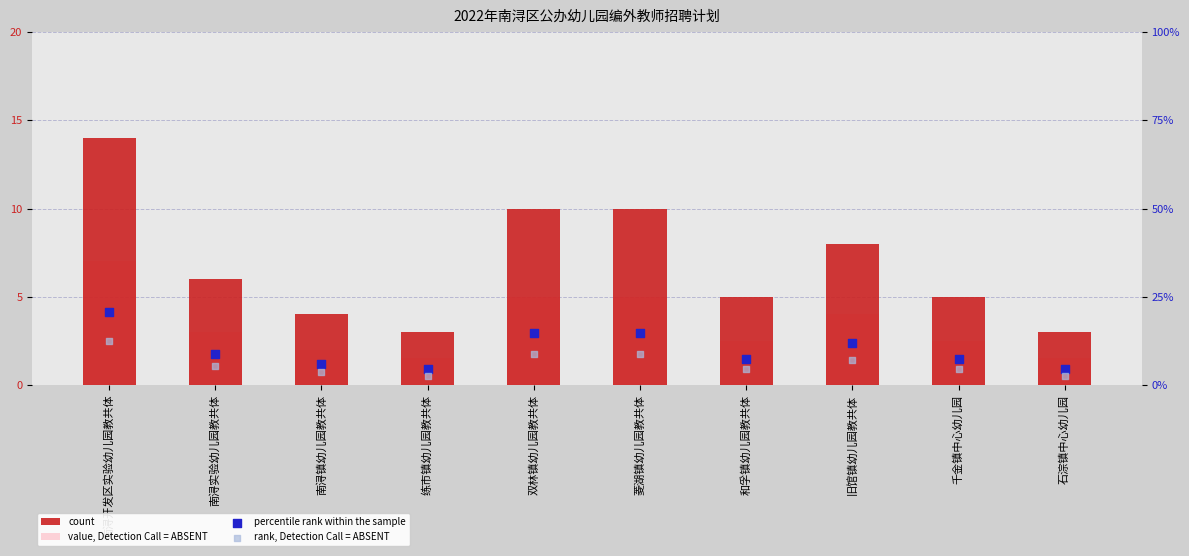

Which series has the largest total across all categories?

percentile rank within the sample